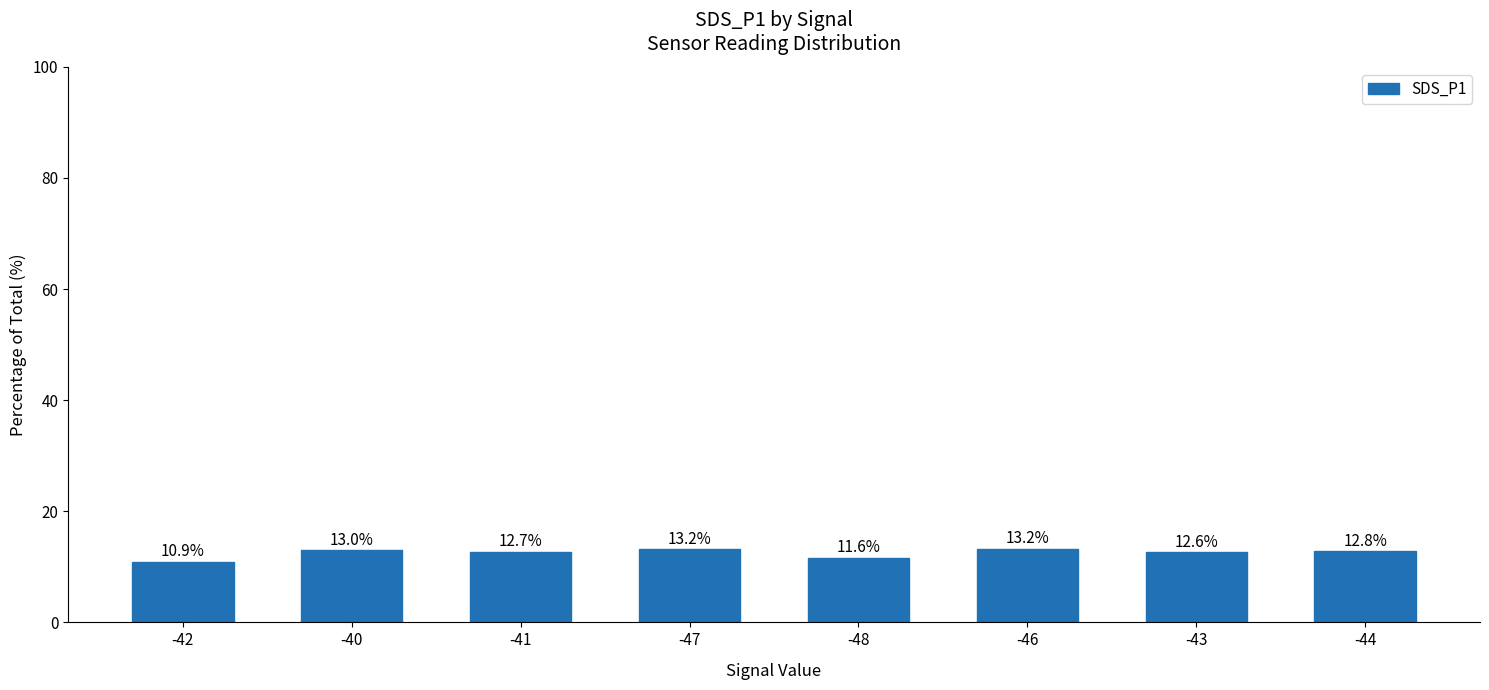

Reading right to left, list all the values displayed in this chart.

12.8	12.6	13.2	11.6	13.2	12.7	13.0	10.9